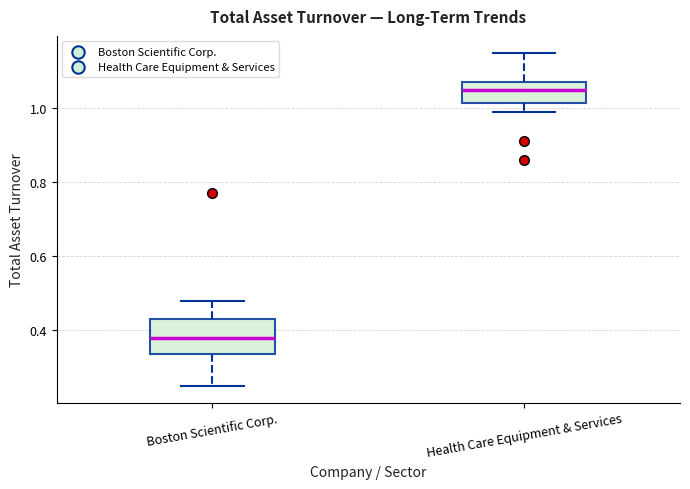

Reading left to right, transcribe this box plot: for each box, give where its median line is, the range the box spans, and where its two whiskers end, as read against the y-axis. The values are not printed on the chart, so give them approximately, as read against the axis.

Boston Scientific Corp.: median 0.38, box 0.34 to 0.44, whiskers 0.26 to 0.48
Health Care Equipment & Services: median 1.06, box 1.02 to 1.08, whiskers 1.00 to 1.16